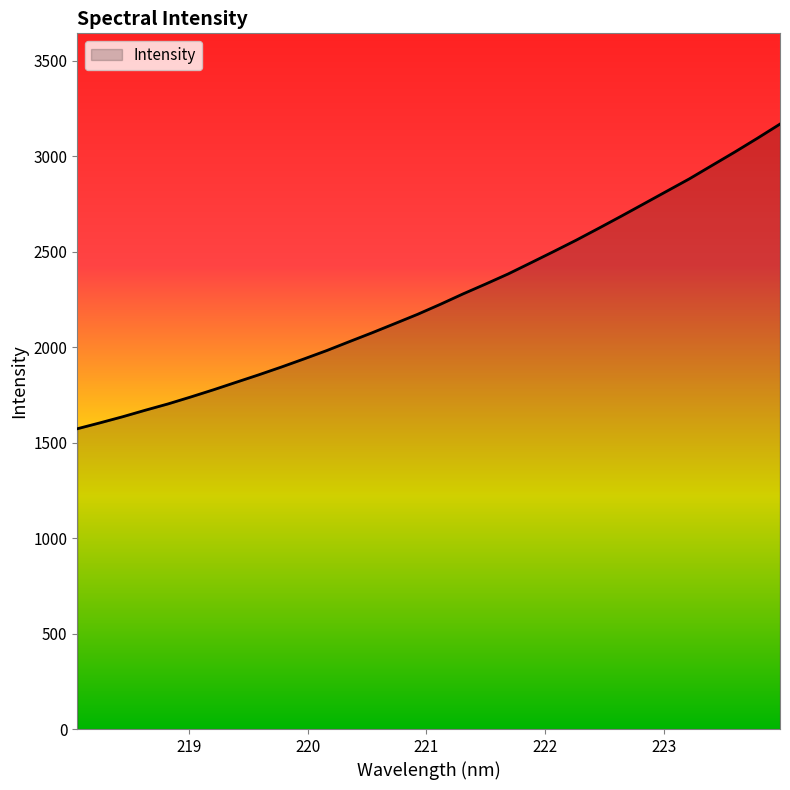

What is the difference between the maximum and minimum values?

1595.2